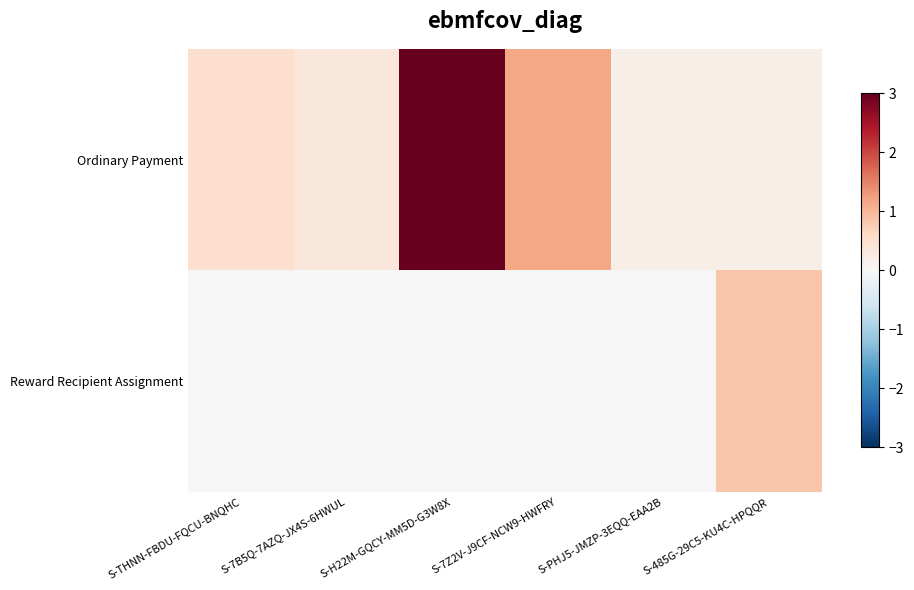

At how many categories does at least one series exceed 2?

1